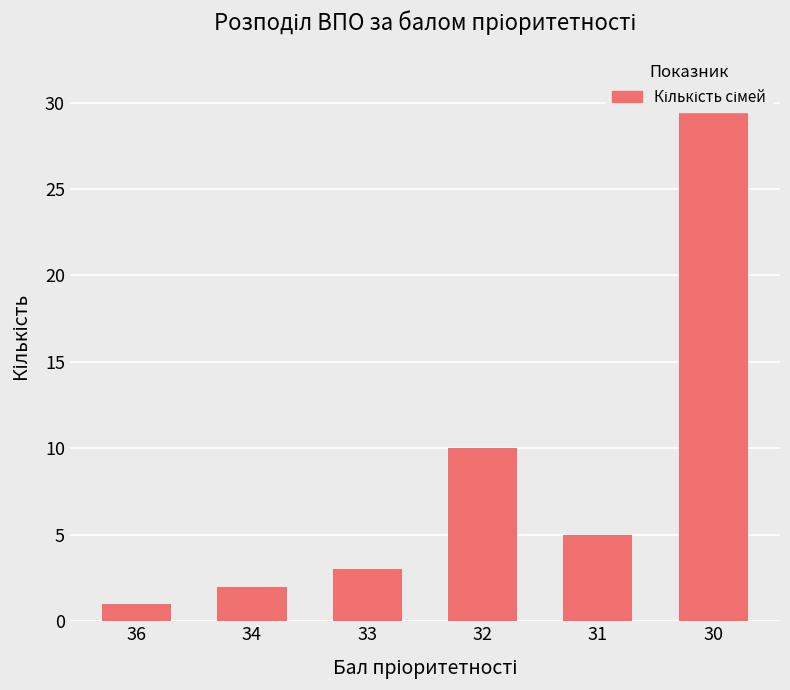

Rank the categories by value from lowest to highest.

36, 34, 33, 31, 32, 30